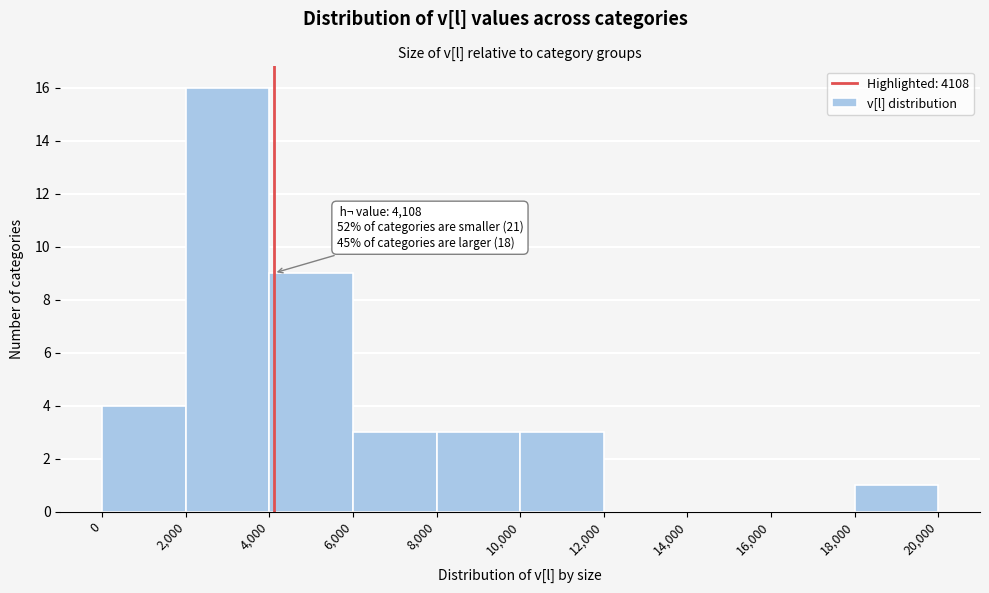

Over which range of the x-axis is the bar tallest?

2,000 to 4,000